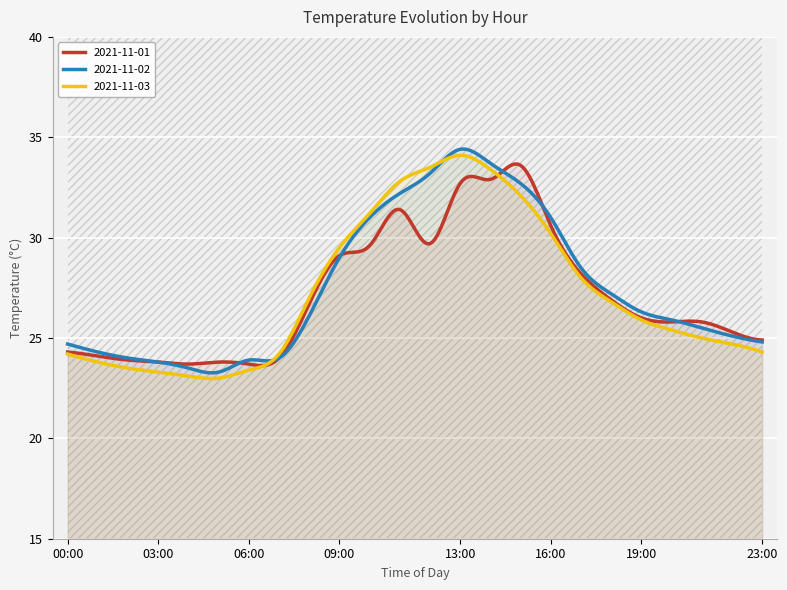

At which label does 2021-11-03 reach its peak?

13:00